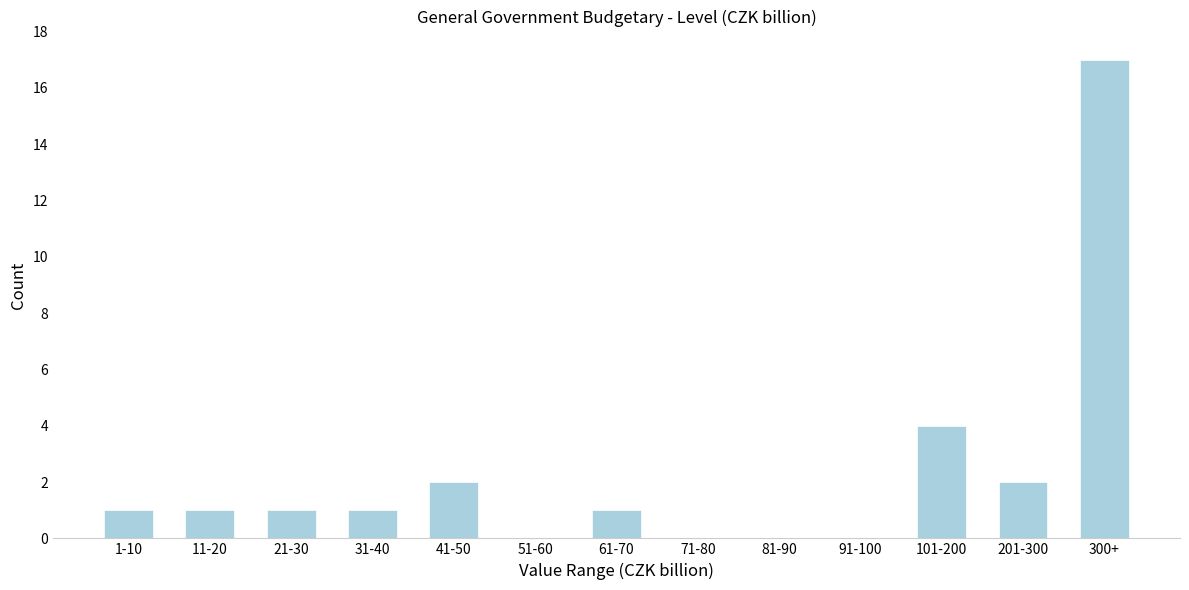

Reading left to right, extract all data points from this chart.

1-10=1	11-20=1	21-30=1	31-40=1	41-50=2	51-60=0	61-70=1	71-80=0	81-90=0	91-100=0	101-200=4	201-300=2	300+=17